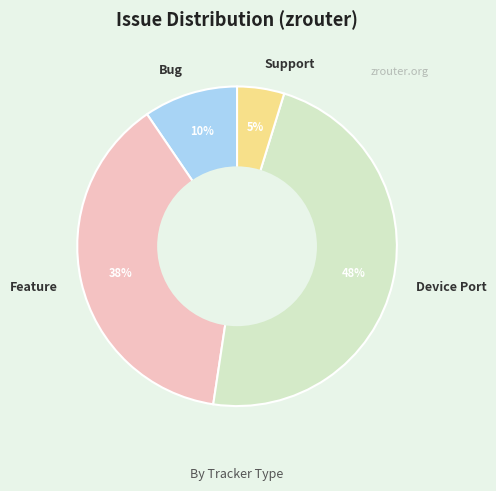

Count the number of slices in the pie.

4